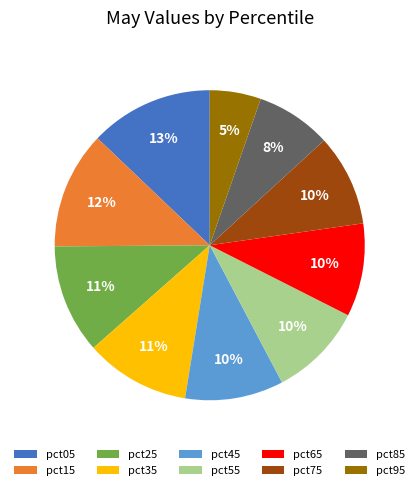

What is the smallest slice in the pie chart?

pct95